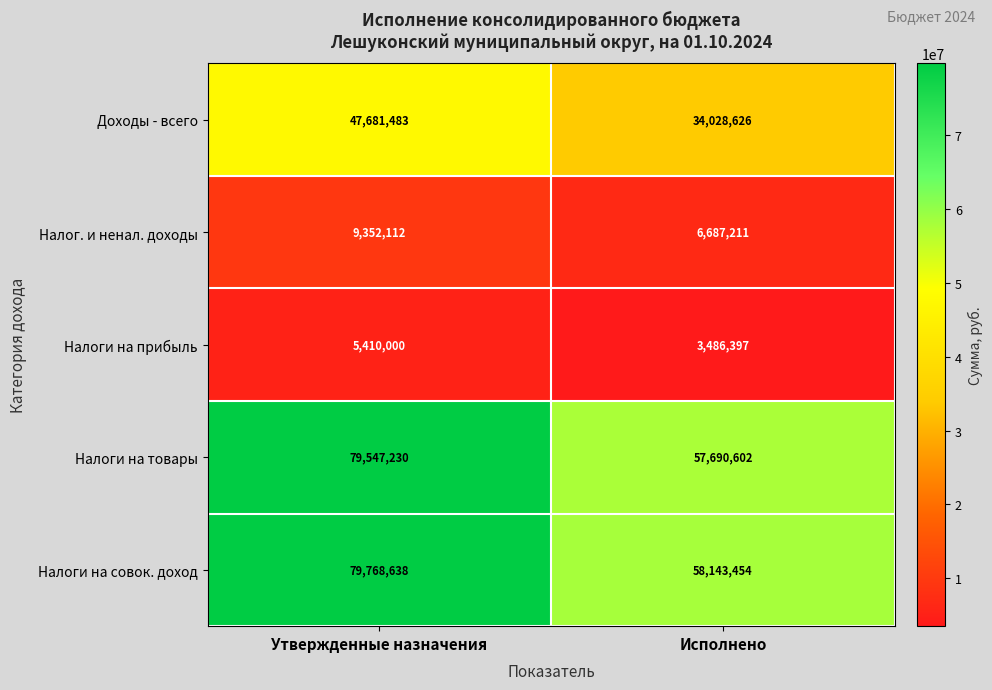

How many values in the Налоги на совок. доход series are below 79768638?

1